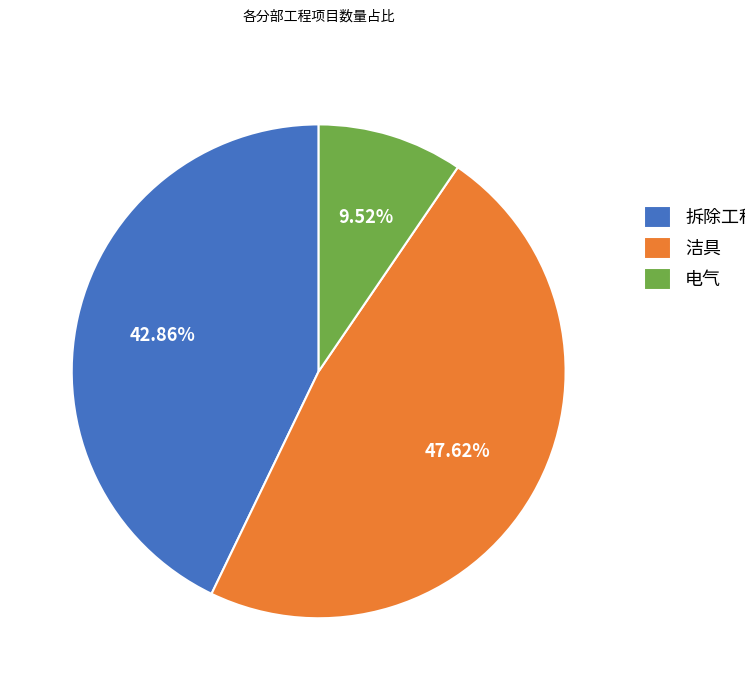

Do 洁具 and 电气 together represent more than half of the pie?

Yes